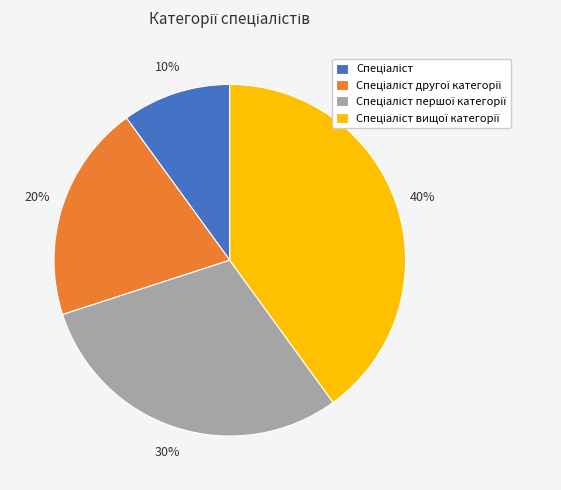

To the nearest percent, what is the difference between the largest and smallest slice percentages?

30%